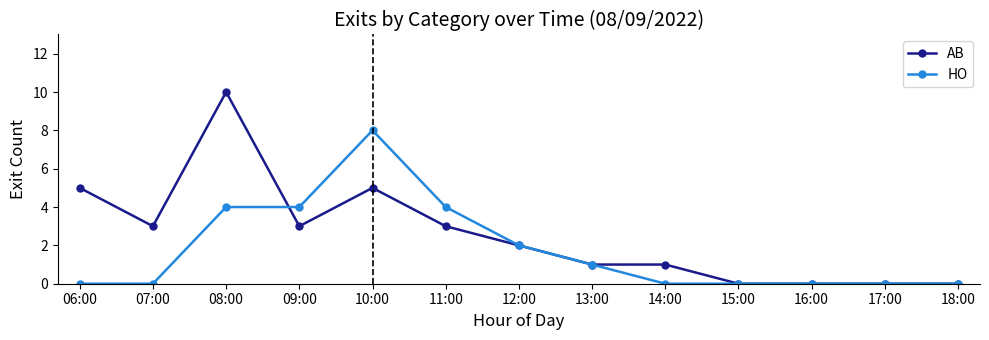

Count the AB values in the range 0 to 3.

10